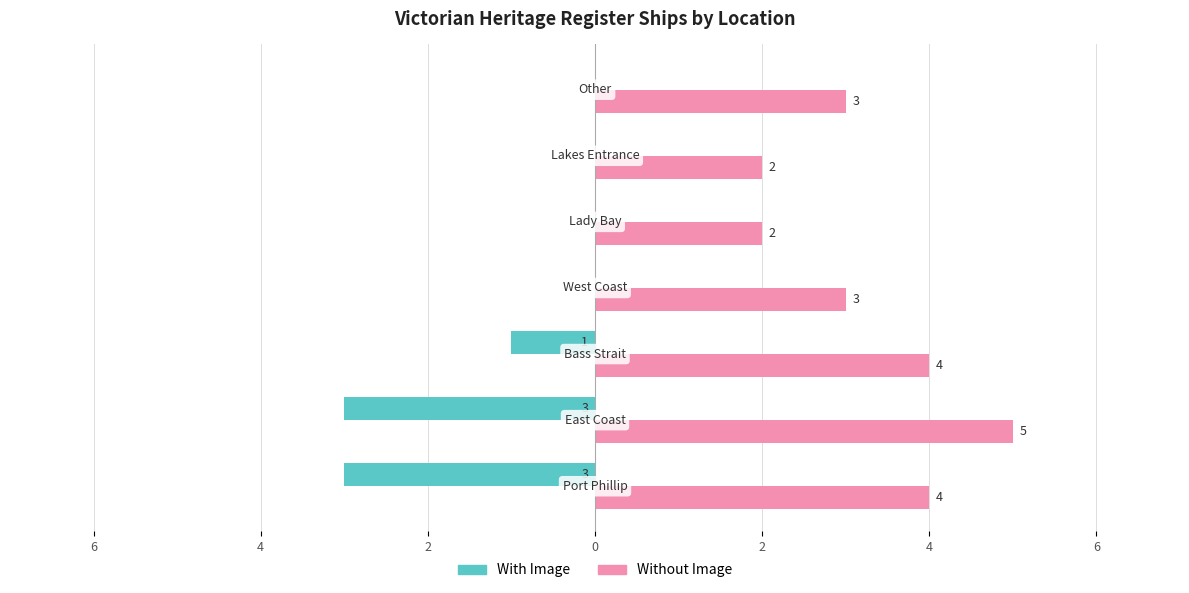

What are all the series names shown in the legend?

With Image, Without Image